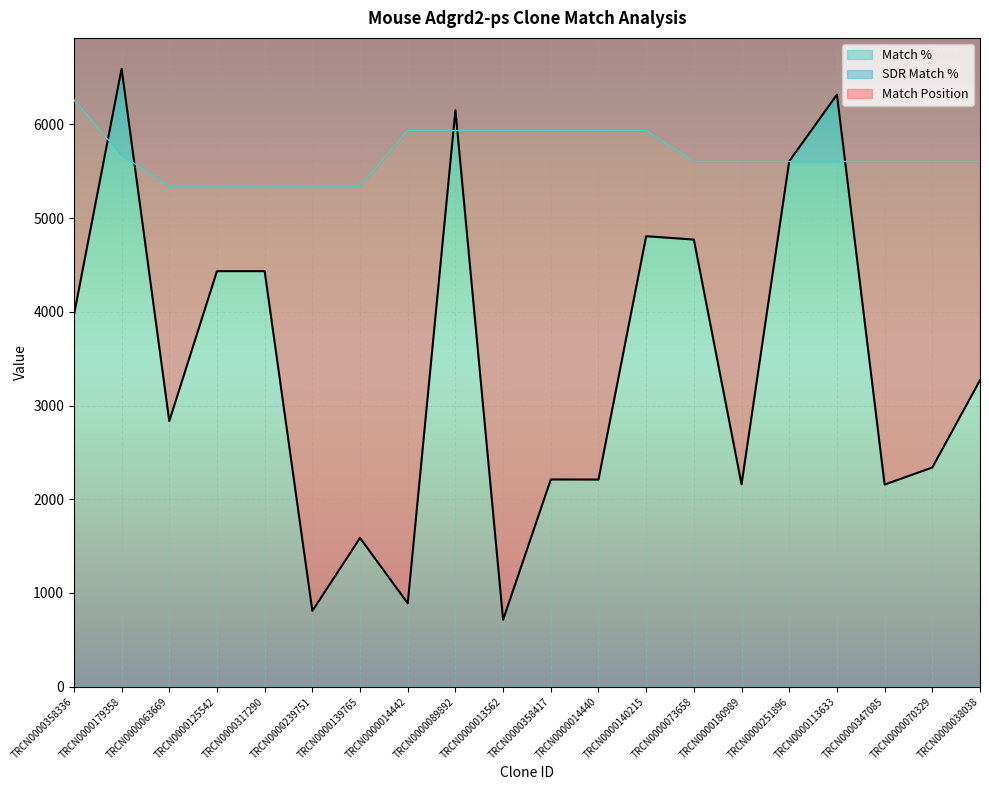

Reading left to right, what are all the values shown in this chart?

Match Position: 3964.0	6592.0	2834.0	4433.0	4433.0	809.0	1587.0	890.0	6150.0	714.0	2211.0	2210.0	4806.0	4770.0	2159.0	5606.0	6316.0	2156.0	2339.0	3270.0
Match %: 6262.4	5669.1	5339.5	5339.5	5339.5	5339.5	5339.5	5932.8	5932.8	5932.8	5932.8	5932.8	5932.8	5603.2	5603.2	5603.2	5603.2	5603.2	5603.2	5603.2